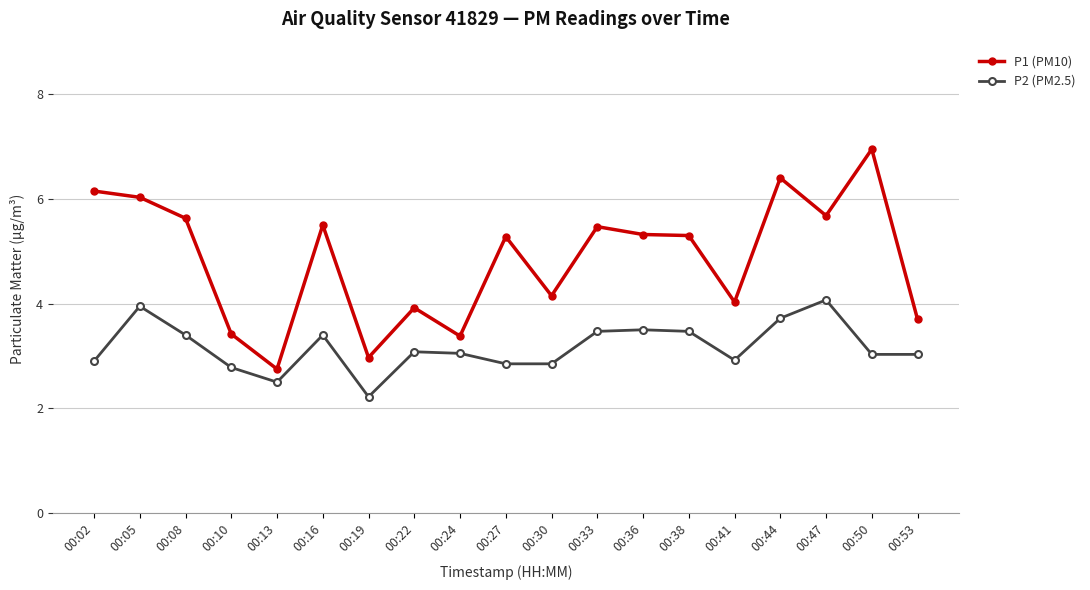

True or false: P2 (PM2.5) has a value of 4.1 at 00:10.

False